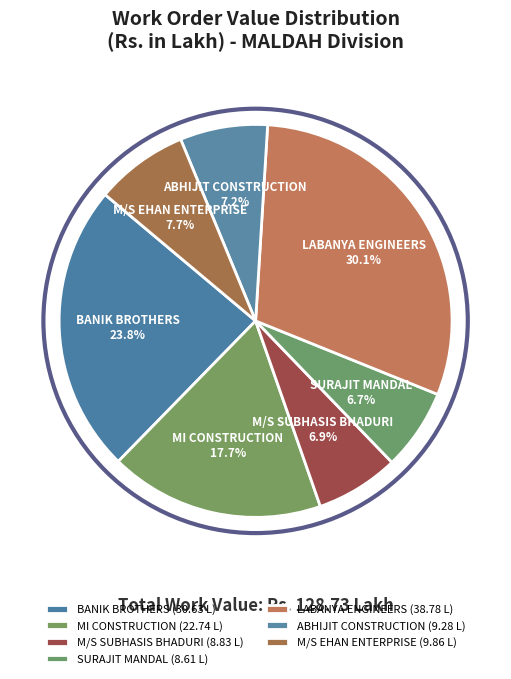

Which category has the biggest portion of the pie?

LABANYA ENGINEERS (38.78 L)